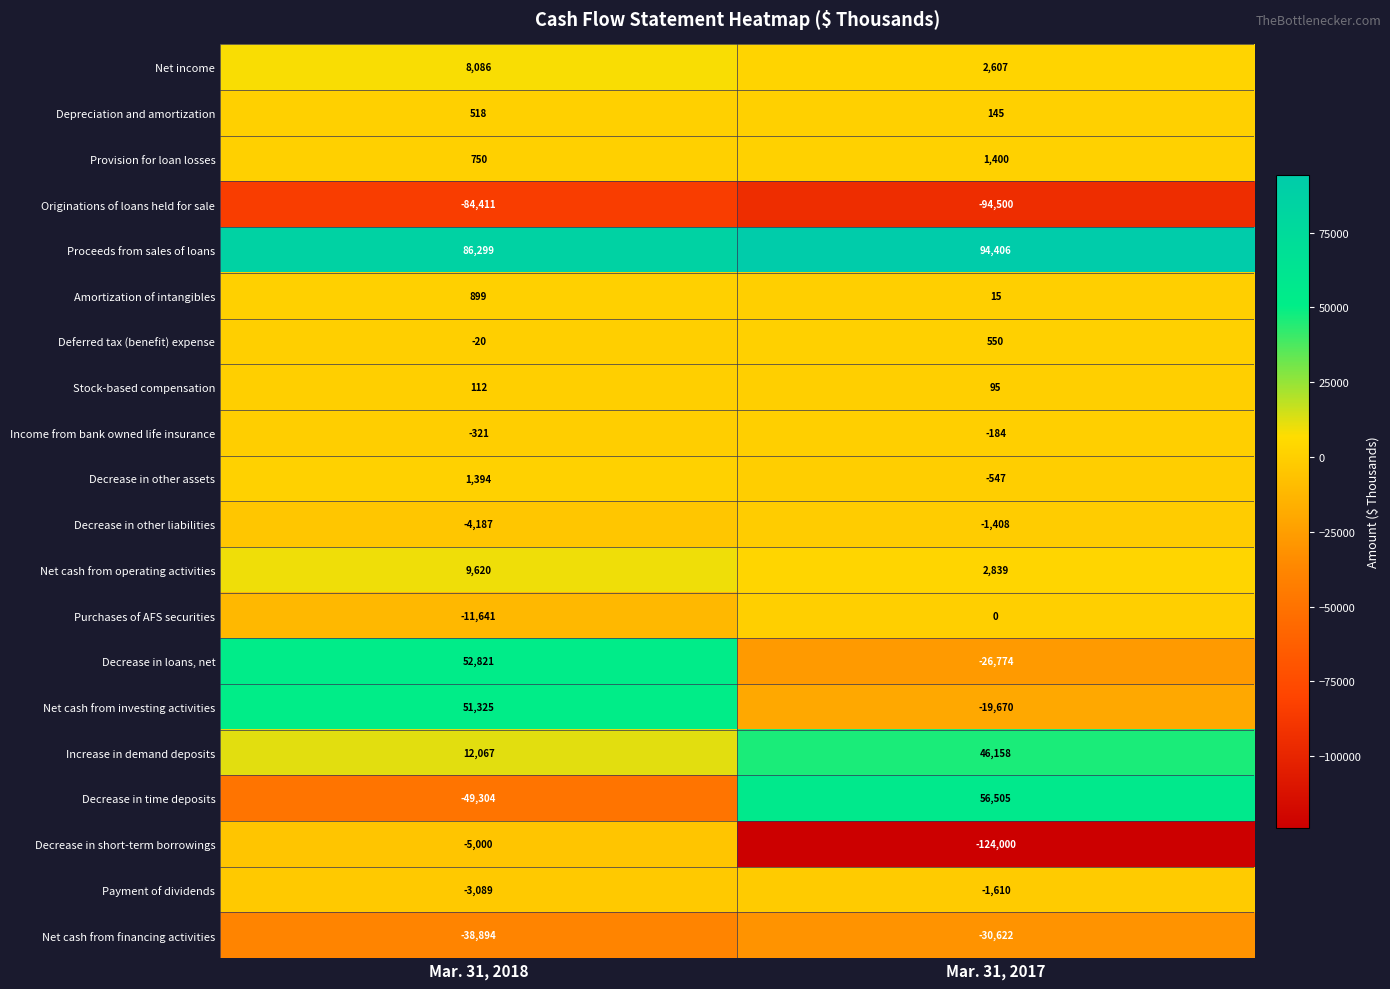

What is the spread (max minus min) of values at Mar. 31, 2017?

218406